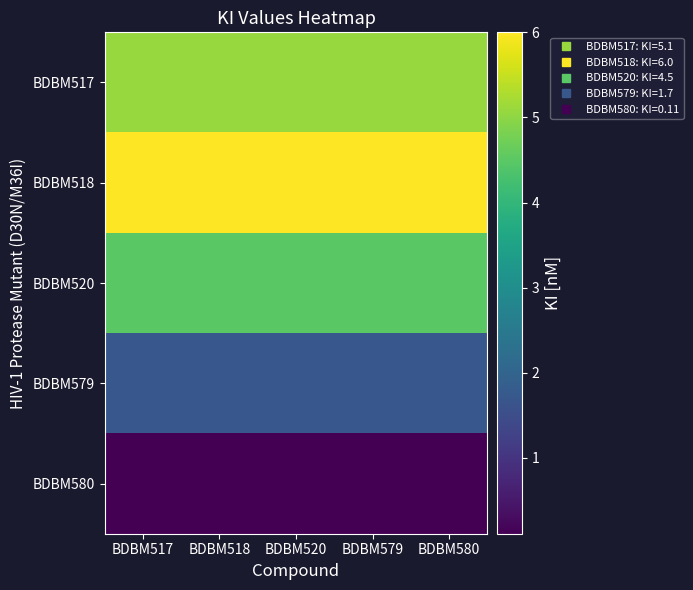

Reading right to left, transcribe all the data shown in this chart.

BDBM517: BDBM580=5.1	BDBM579=5.1	BDBM520=5.1	BDBM518=5.1	BDBM517=5.1
BDBM518: BDBM580=6.0	BDBM579=6.0	BDBM520=6.0	BDBM518=6.0	BDBM517=6.0
BDBM520: BDBM580=4.5	BDBM579=4.5	BDBM520=4.5	BDBM518=4.5	BDBM517=4.5
BDBM579: BDBM580=1.7	BDBM579=1.7	BDBM520=1.7	BDBM518=1.7	BDBM517=1.7
BDBM580: BDBM580=0.1	BDBM579=0.1	BDBM520=0.1	BDBM518=0.1	BDBM517=0.1